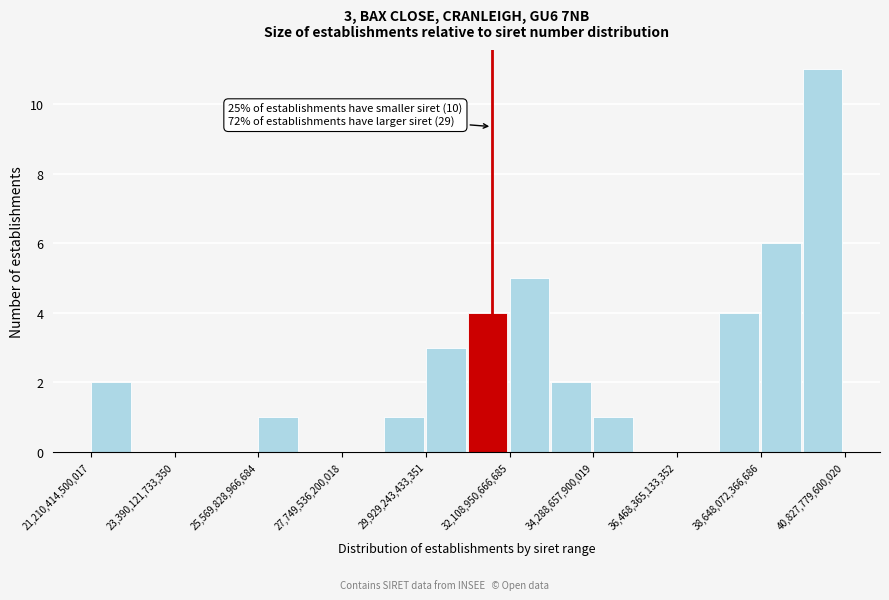

Around what value on the x-axis is the tallest bar? Give the approximate position of its centre, as read against the axis.

40500000000000